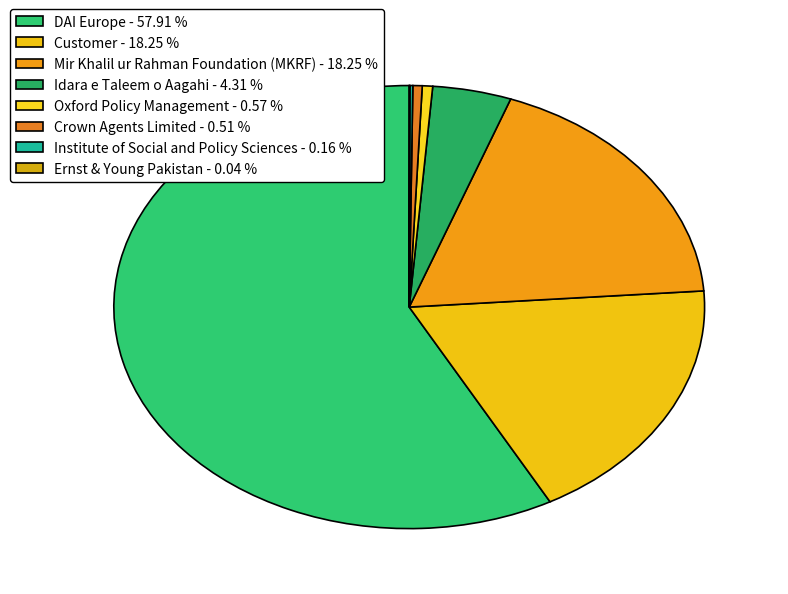

What is the largest slice in the pie chart?

DAI Europe